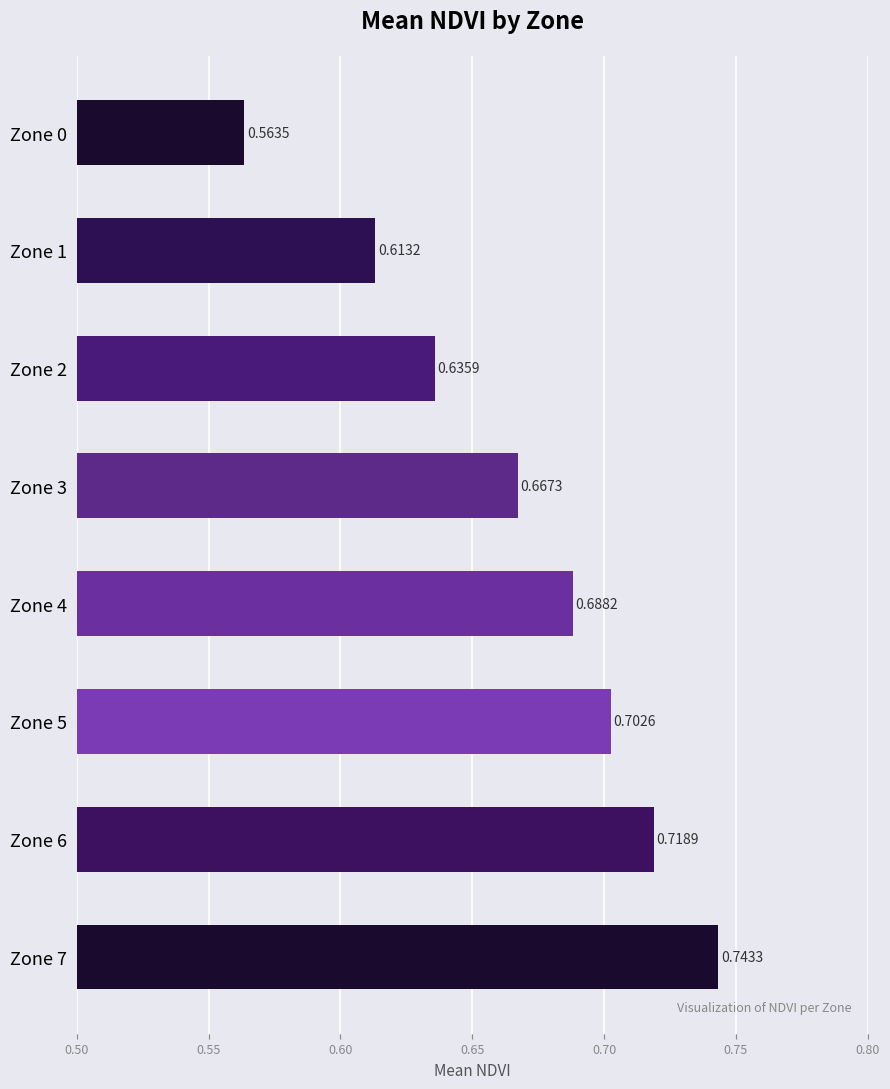

What is the change in value from Zone 3 to Zone 7?

+0.1